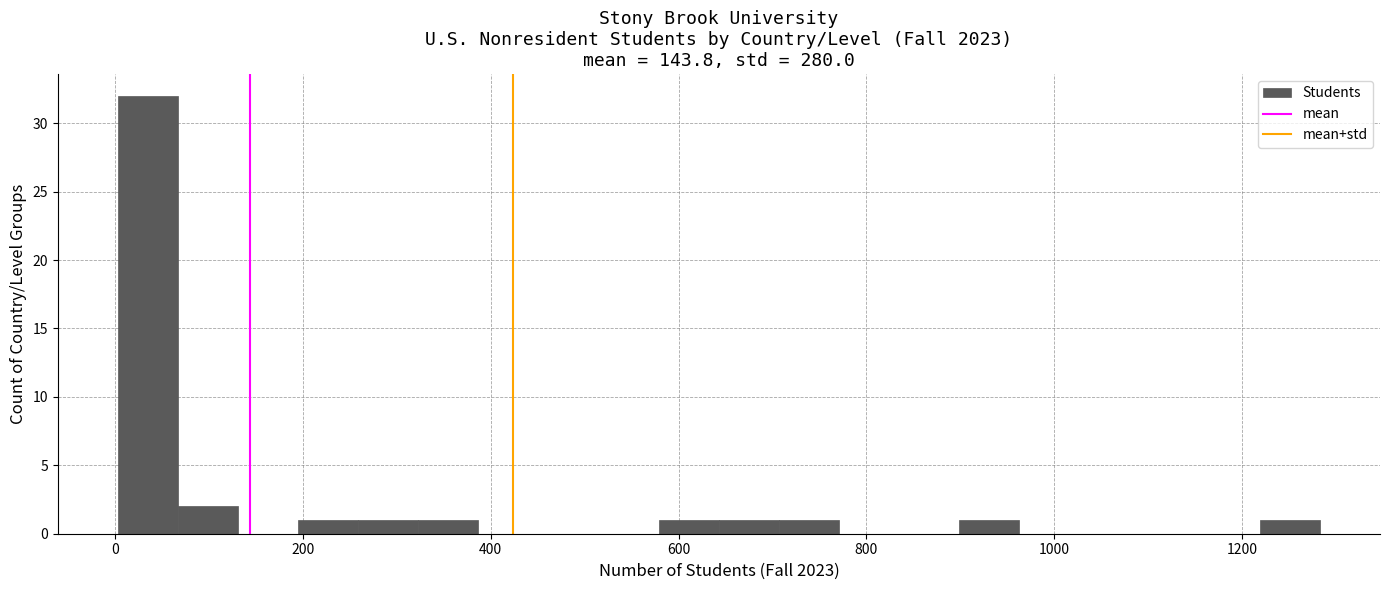

Around what value on the x-axis is the tallest bar? Give the approximate position of its centre, as read against the axis.

40